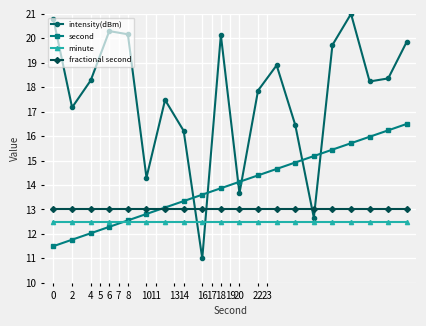

Which series has the largest total across all categories?

intensity(dBm)